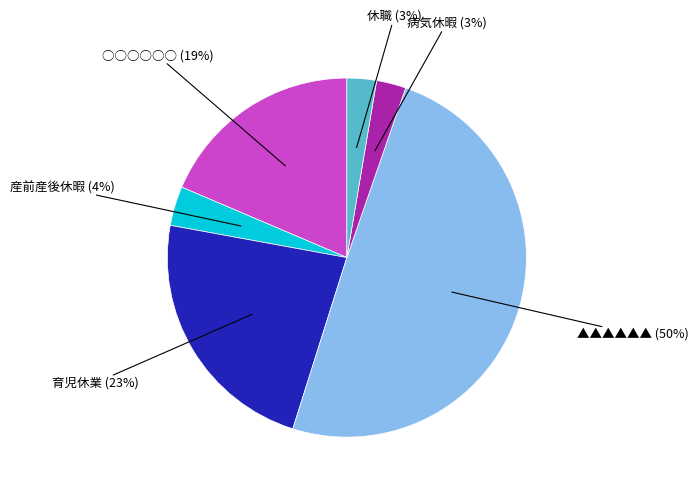

To the nearest percent, what is the average slice percentage?

17%